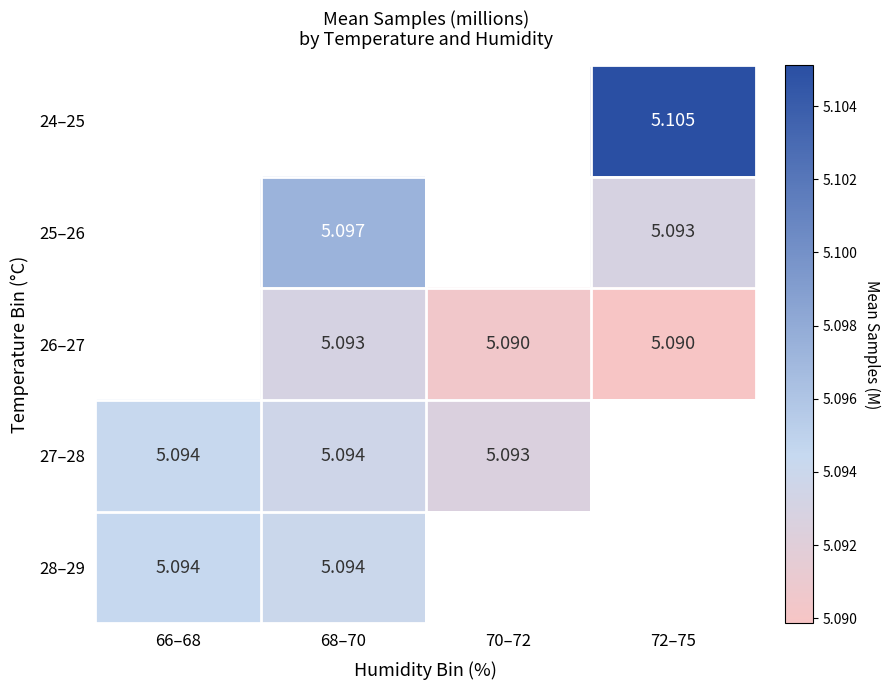

Is the value of 27–28 at 70–72 greater than the value of 25–26 at 72–75?

No